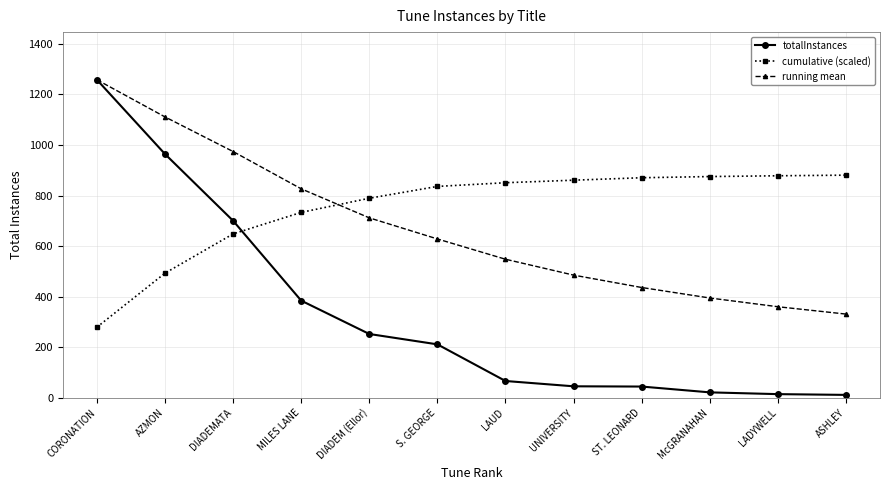

At which label does running mean reach its minimum?

ASHLEY